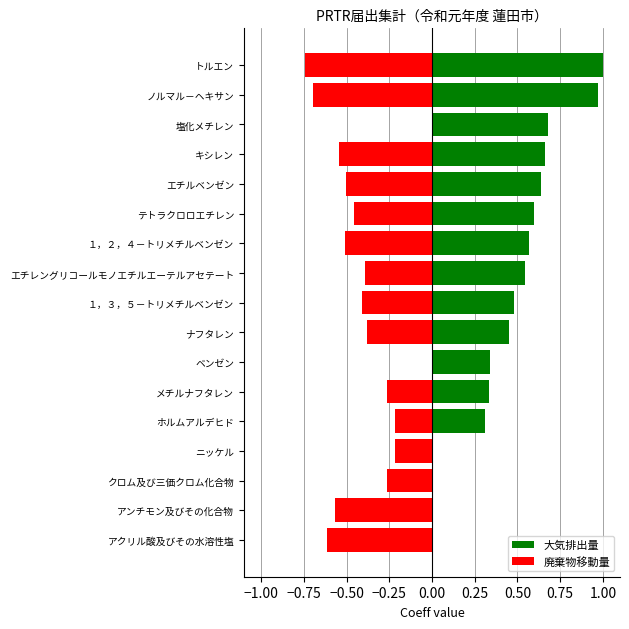

Count the number of data series in this chart.

2